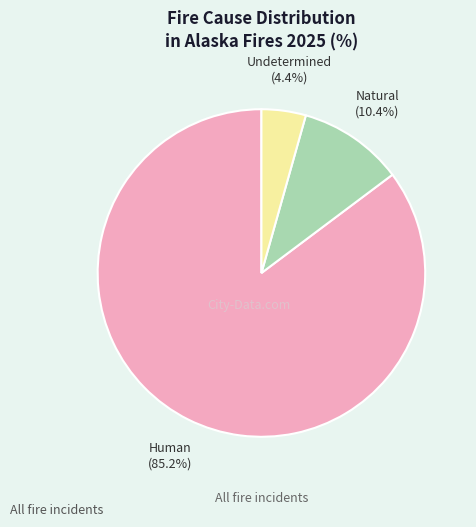

Approximately how many times larger is the value at Undetermined compared to Natural?

0.4